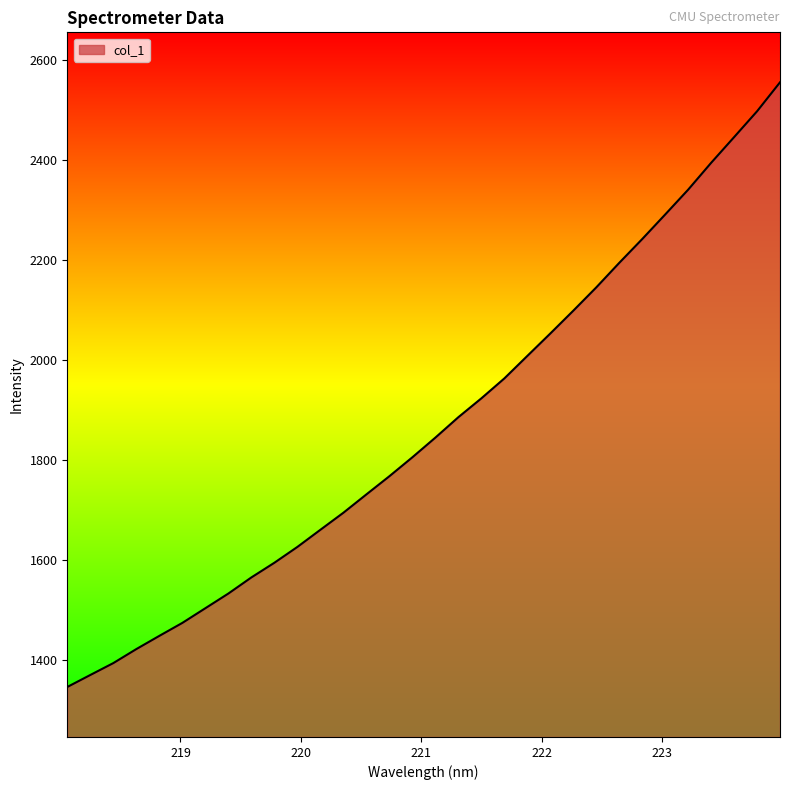

What is the difference between the maximum and minimum values?

1209.4